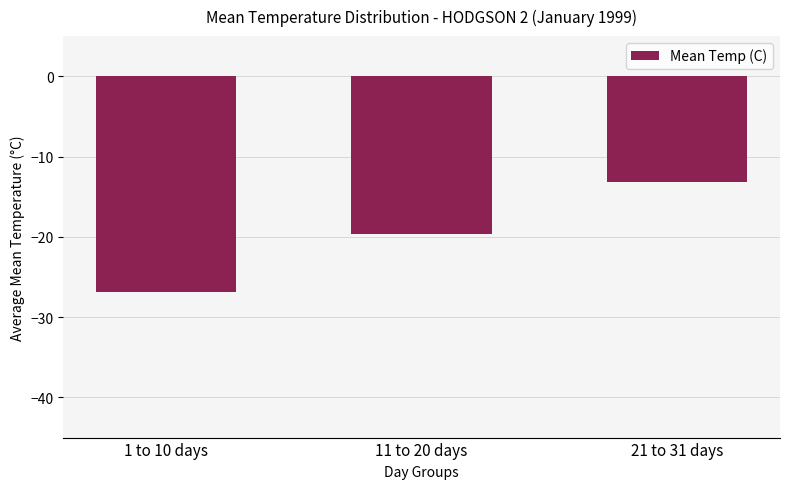

Between 21 to 31 days and 1 to 10 days, which is larger?

21 to 31 days